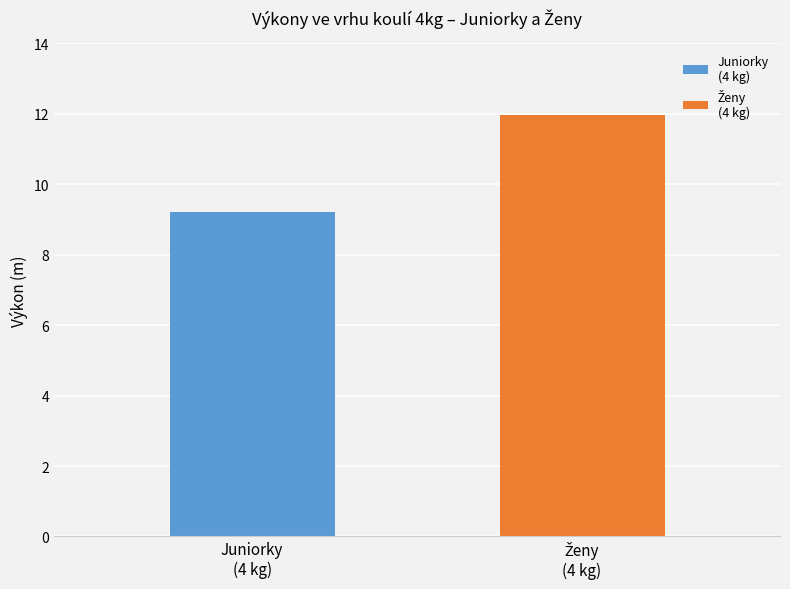

What is the greatest value displayed?

12.0